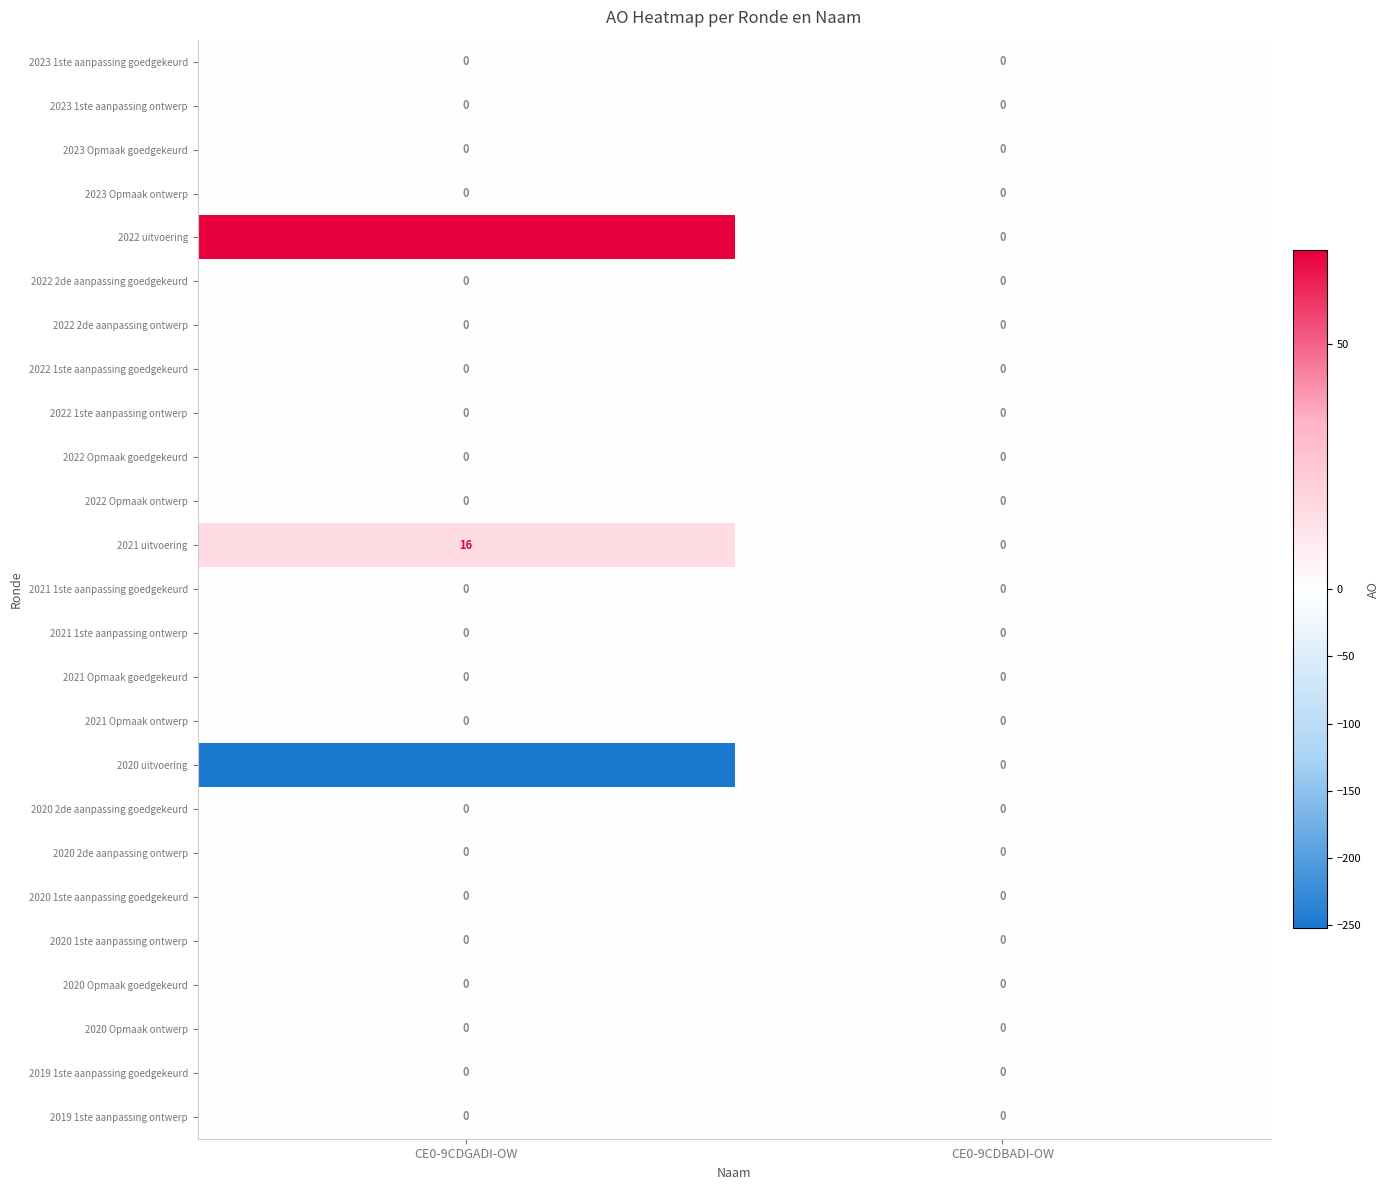

At which category does the chart reach its peak across all series?

CE0-9CDGADI-OW